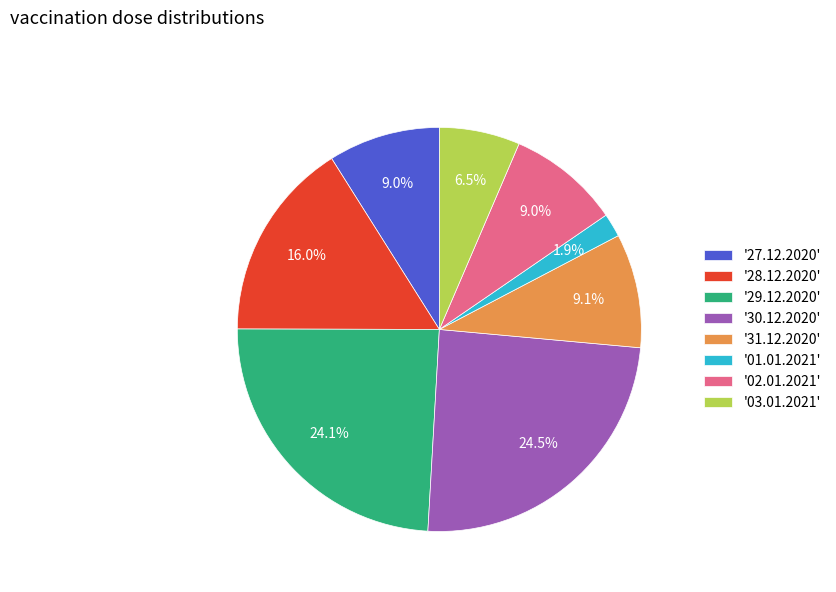

What portion of the pie excludes '28.12.2020'?

84.0%